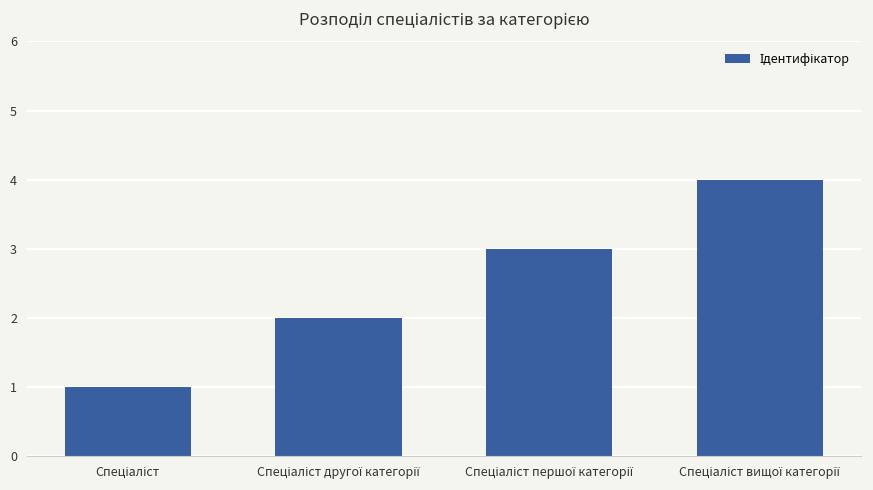

What is the greatest value displayed?

4